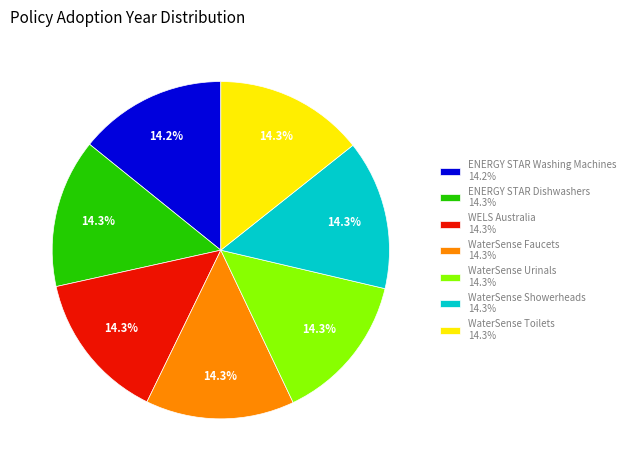

What percentage is NOT represented by WaterSense Faucets?

85.7%